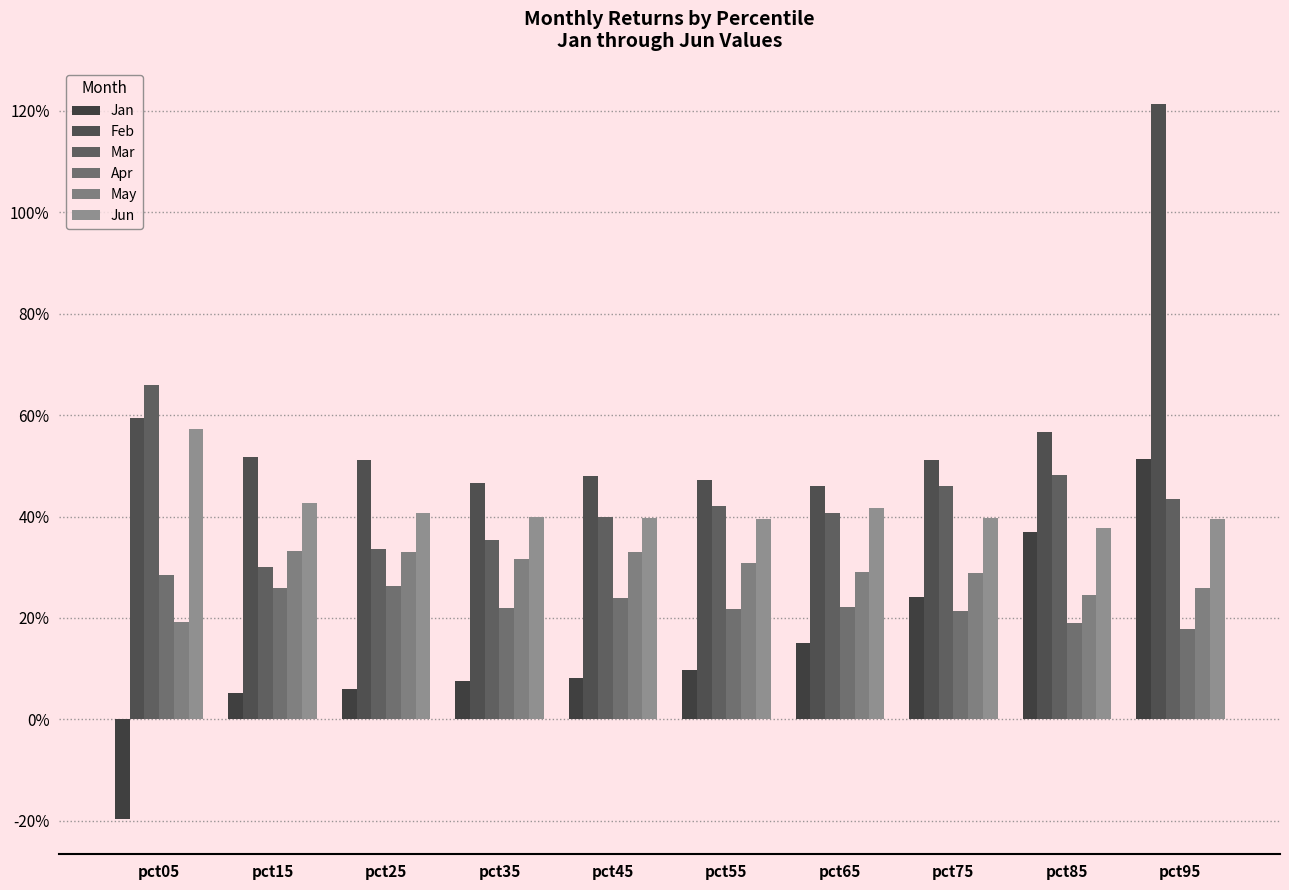

Does the chart contain any negative values?

Yes